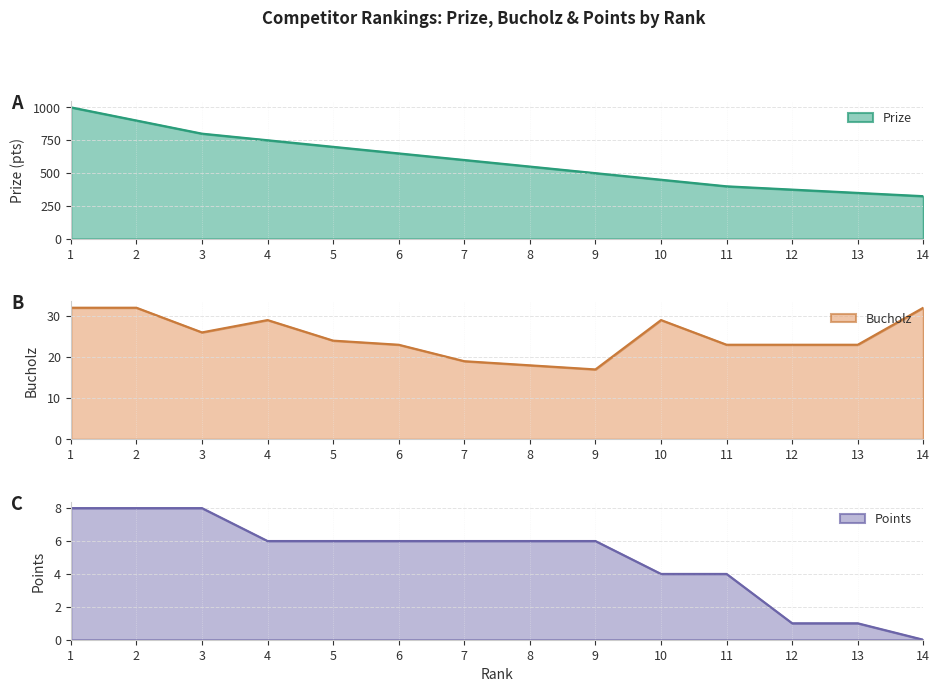

Rank the series at 12 from highest to lowest value.

Prize, Bucholz, Points